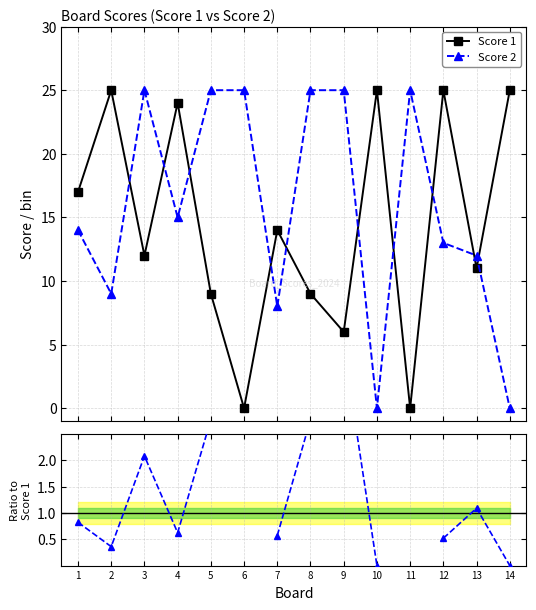

List the series in order of their peak value, highest first.

Score 1, Score 2, Score 2 / Score 1